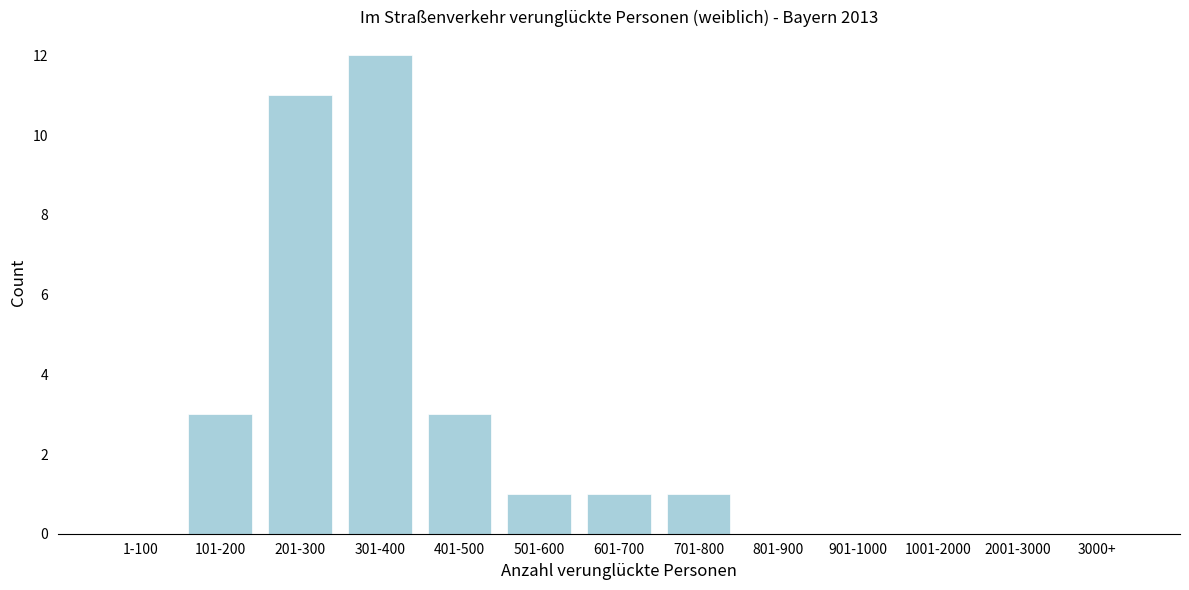

Reading left to right, what are all the values shown in this chart?

1-100=0	101-200=3	201-300=11	301-400=12	401-500=3	501-600=1	601-700=1	701-800=1	801-900=0	901-1000=0	1001-2000=0	2001-3000=0	3000+=0